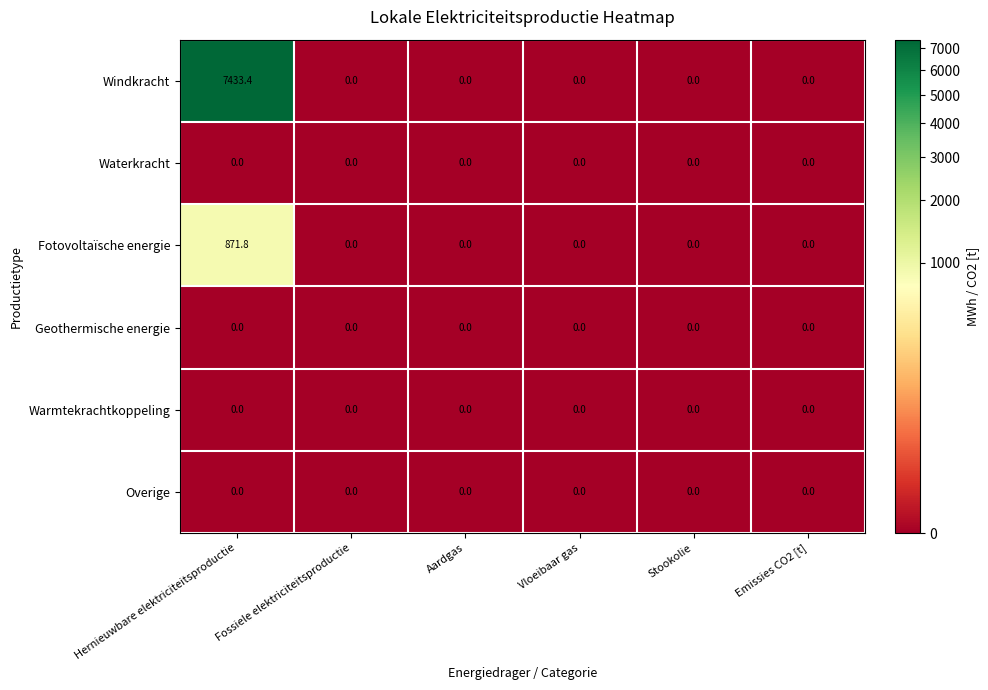

The Warmtekrachtkoppeling series shows 0.0 at Vloeibaar gas. True or false?

True